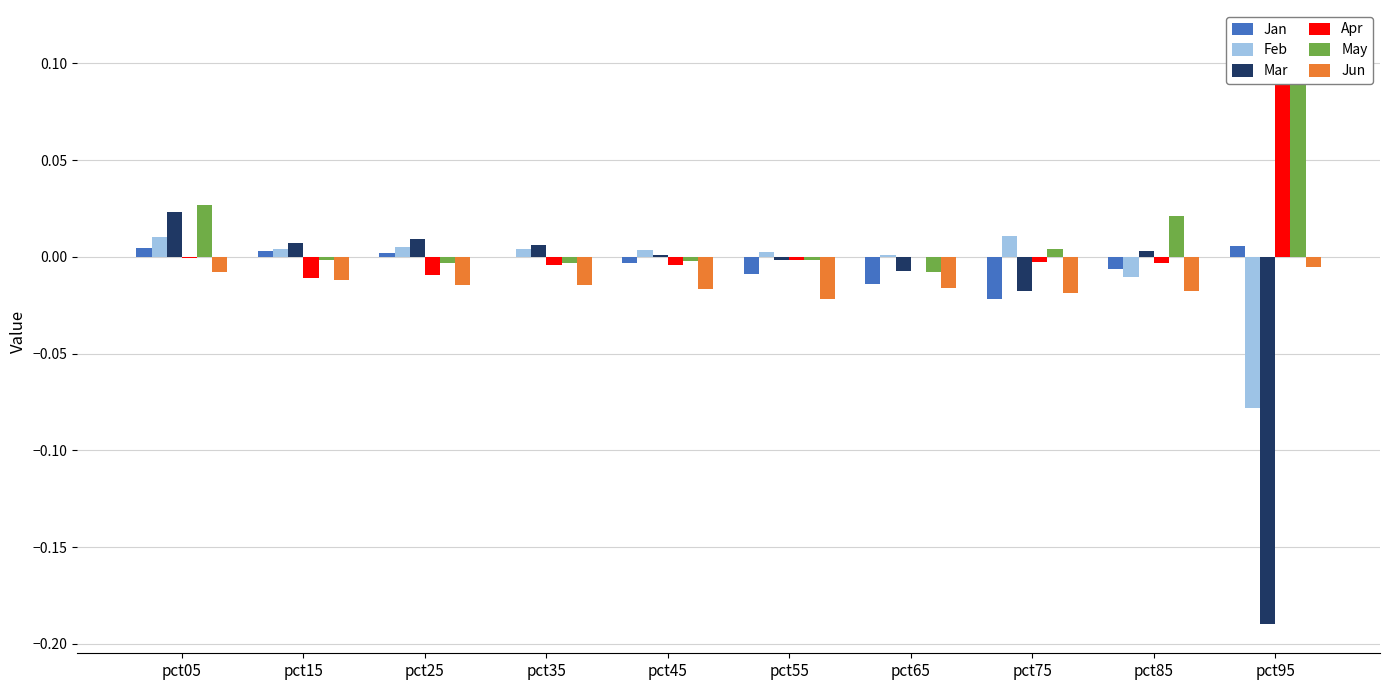

How many groups of bars are there?

10